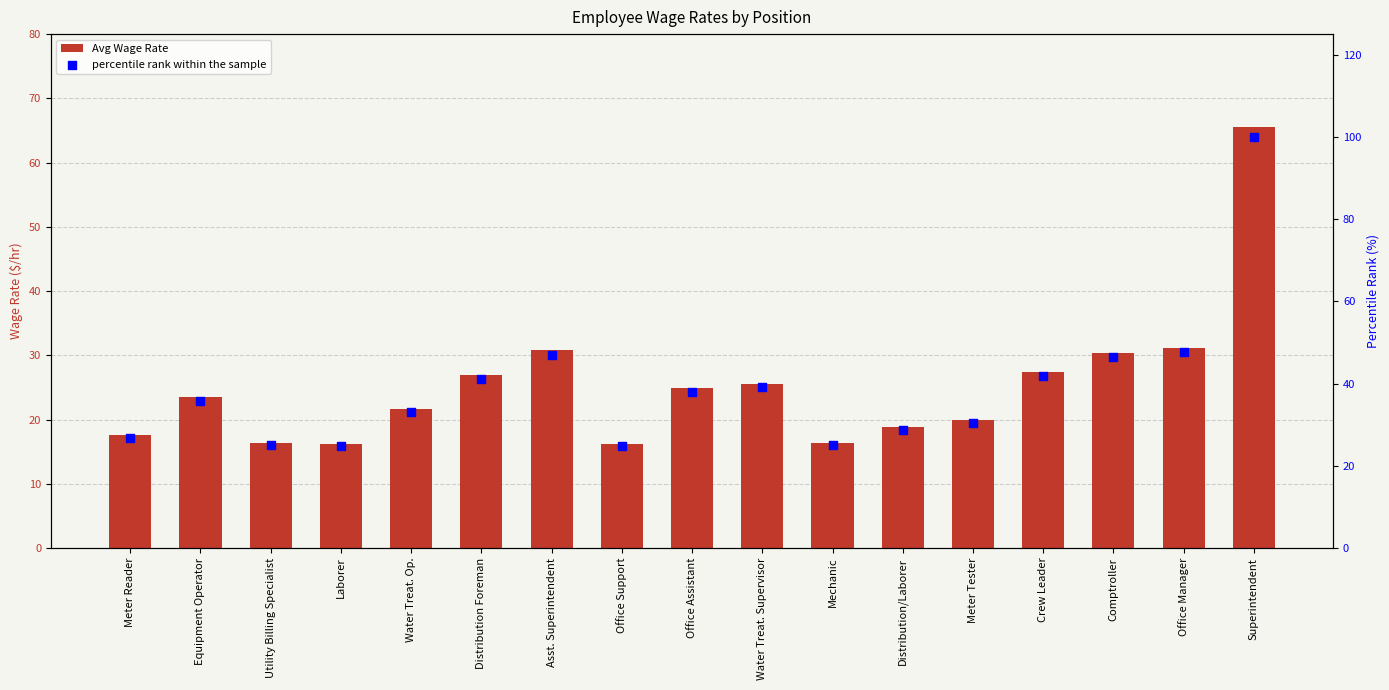

Is the value of Avg Wage Rate at Laborer greater than the value of percentile rank within the sample at Equipment Operator?

No